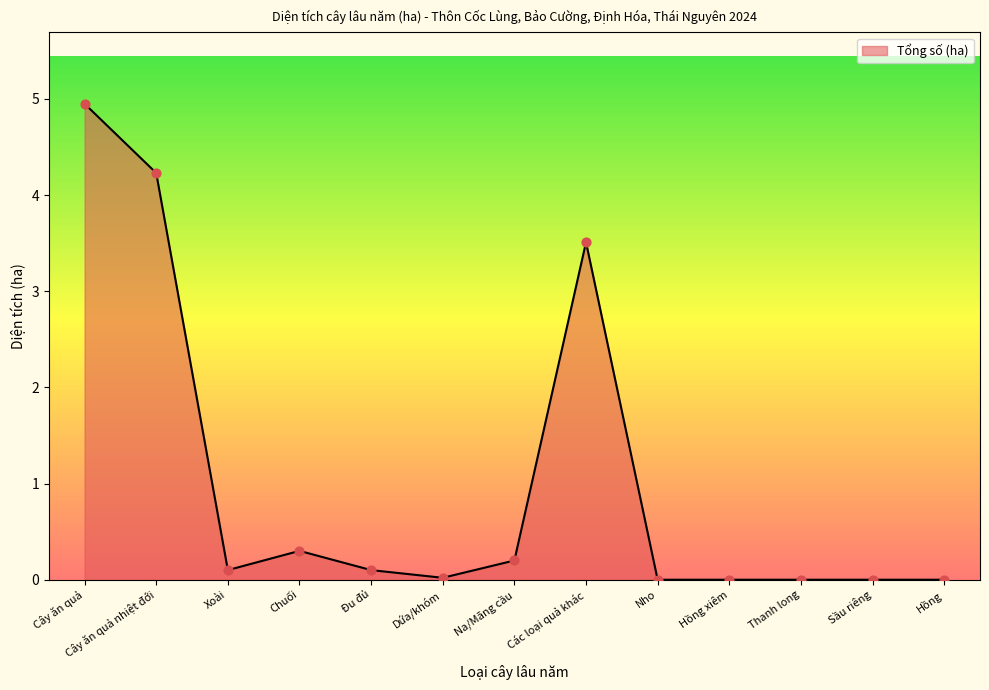

Between Sầu riêng and Các loại quả khác, which is larger?

Các loại quả khác